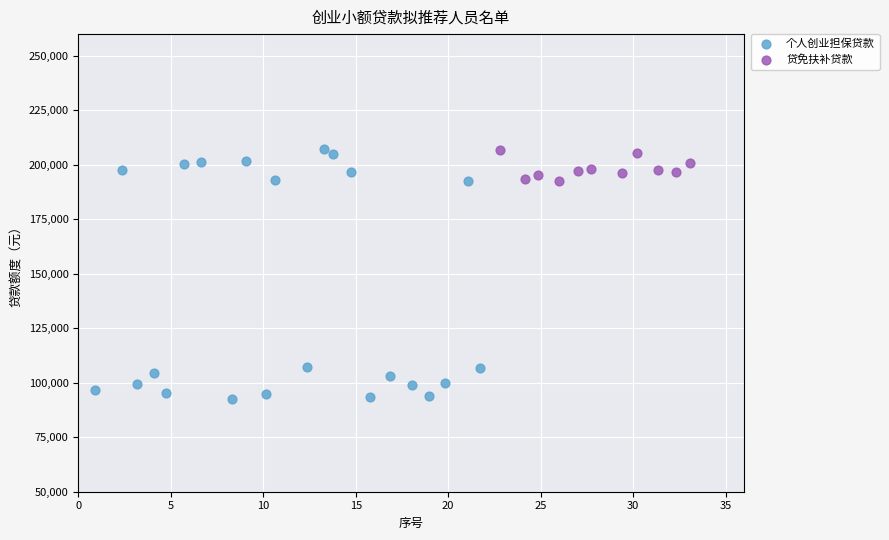

Which series contains the lowest Y value?

个人创业担保贷款